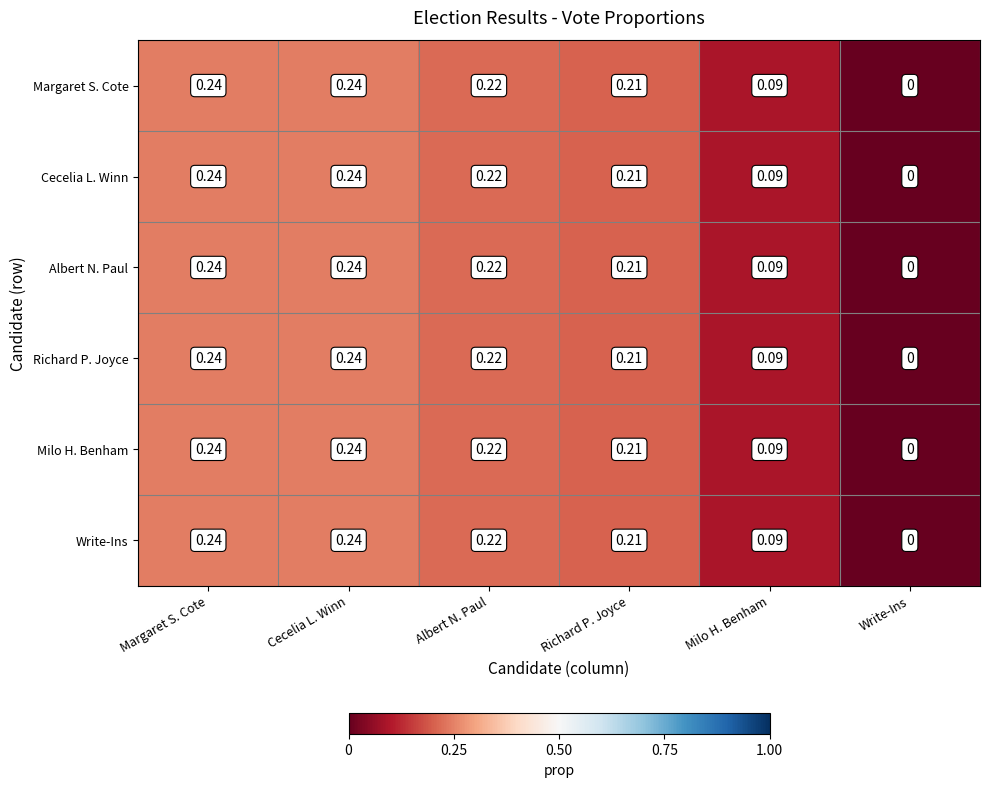

At which label does Cecelia L. Winn reach its minimum?

Write-Ins